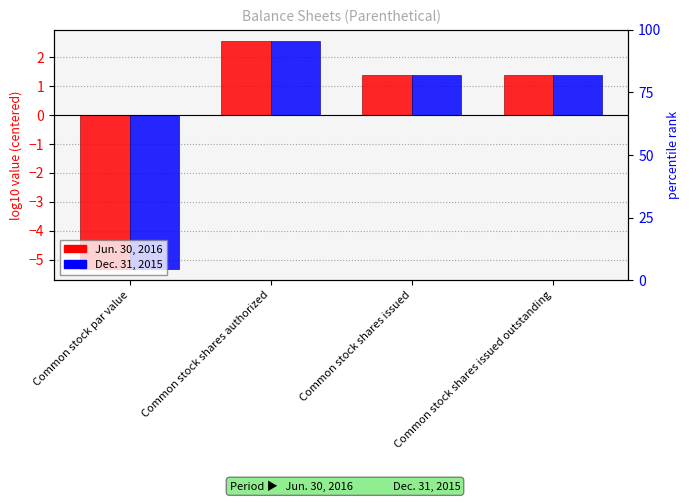

At which label is Jun. 30, 2016 closest to -1?

Common stock shares issued